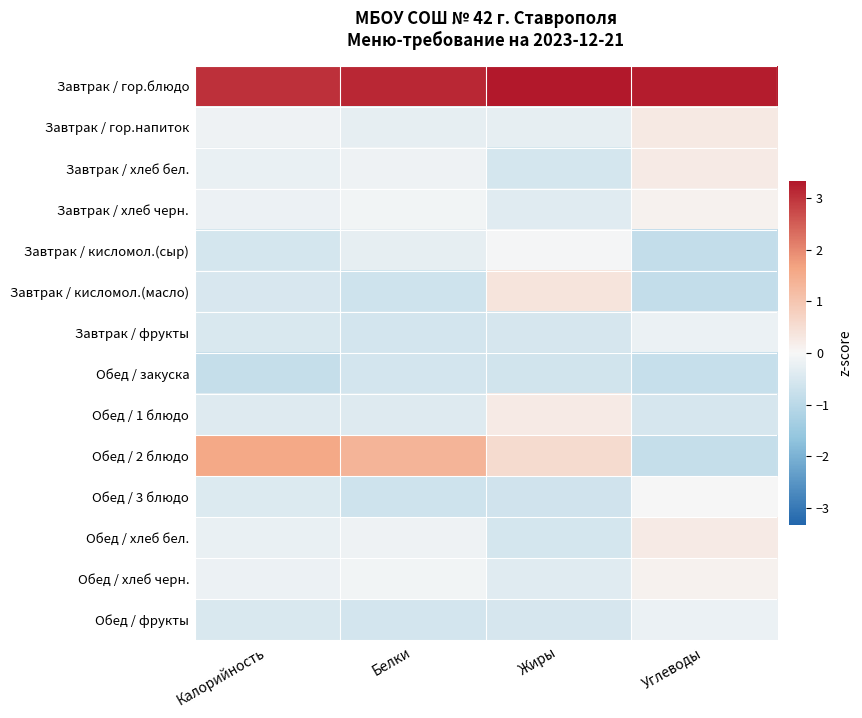

What is the smallest value displayed?

-0.9